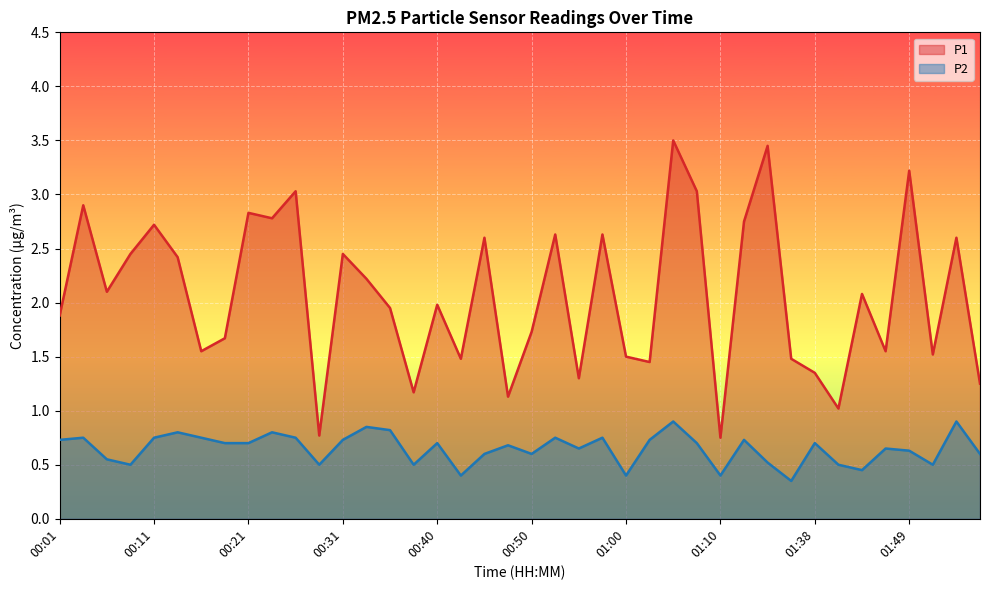

Reading left to right, extract all data points from this chart.

P1: 1.9	2.9	2.1	2.5	2.7	2.4	1.6	1.7	2.8	2.8	3.0	0.8	2.5	2.2	1.9	1.2	2.0	1.5	2.6	1.1	1.7	2.6	1.3	2.6	1.5	1.4	3.5	3.0	0.8	2.8	3.5	1.5	1.4	1.0	2.1	1.6	3.2	1.5	2.6	1.2
P2: 0.7	0.8	0.6	0.5	0.8	0.8	0.8	0.7	0.7	0.8	0.8	0.5	0.7	0.8	0.8	0.5	0.7	0.4	0.6	0.7	0.6	0.8	0.7	0.8	0.4	0.7	0.9	0.7	0.4	0.7	0.5	0.3	0.7	0.5	0.5	0.7	0.6	0.5	0.9	0.6